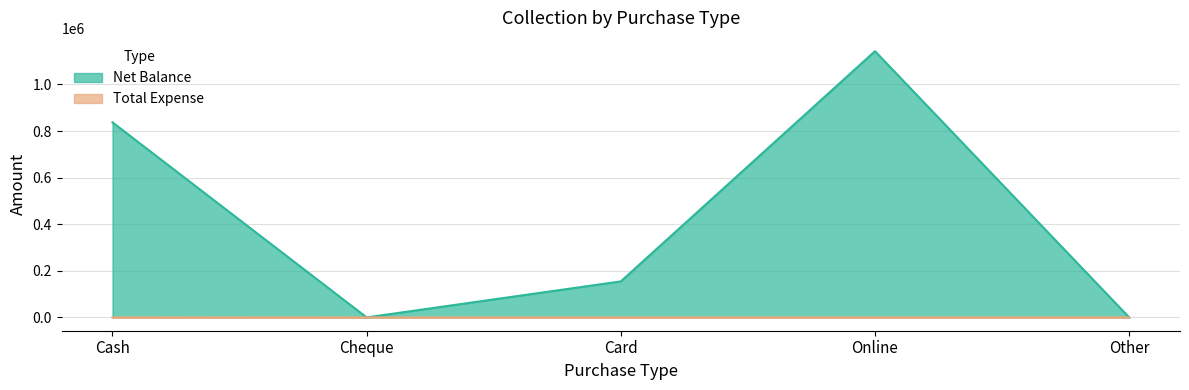

What is the greatest value displayed?

1142800